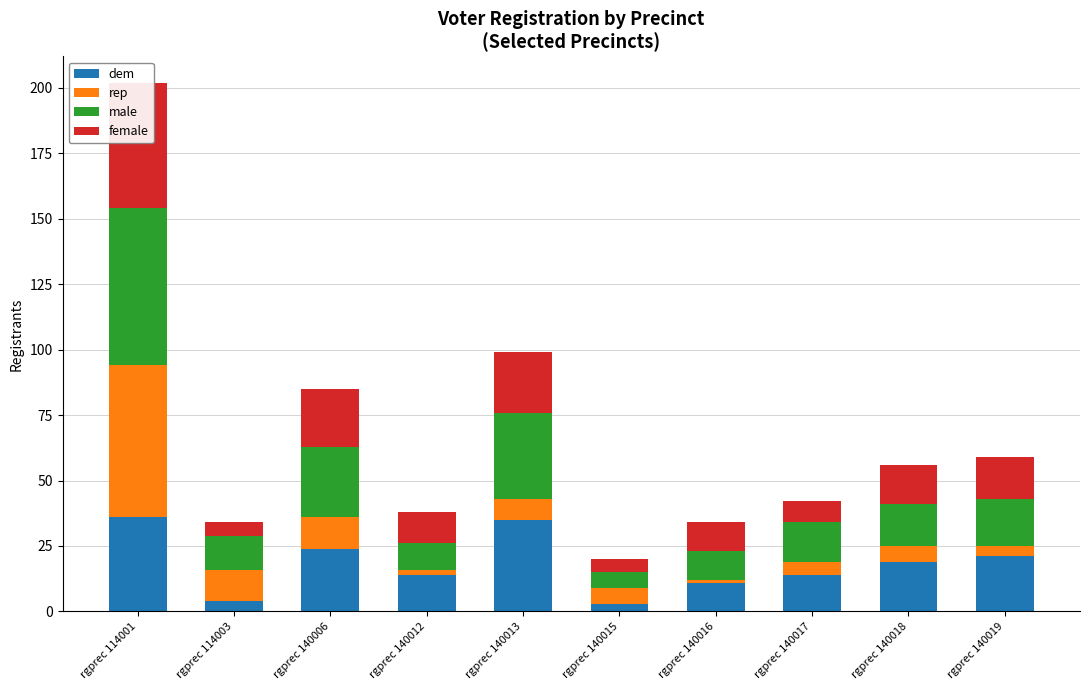

What is the total value across all series at rgprec 140015?

20